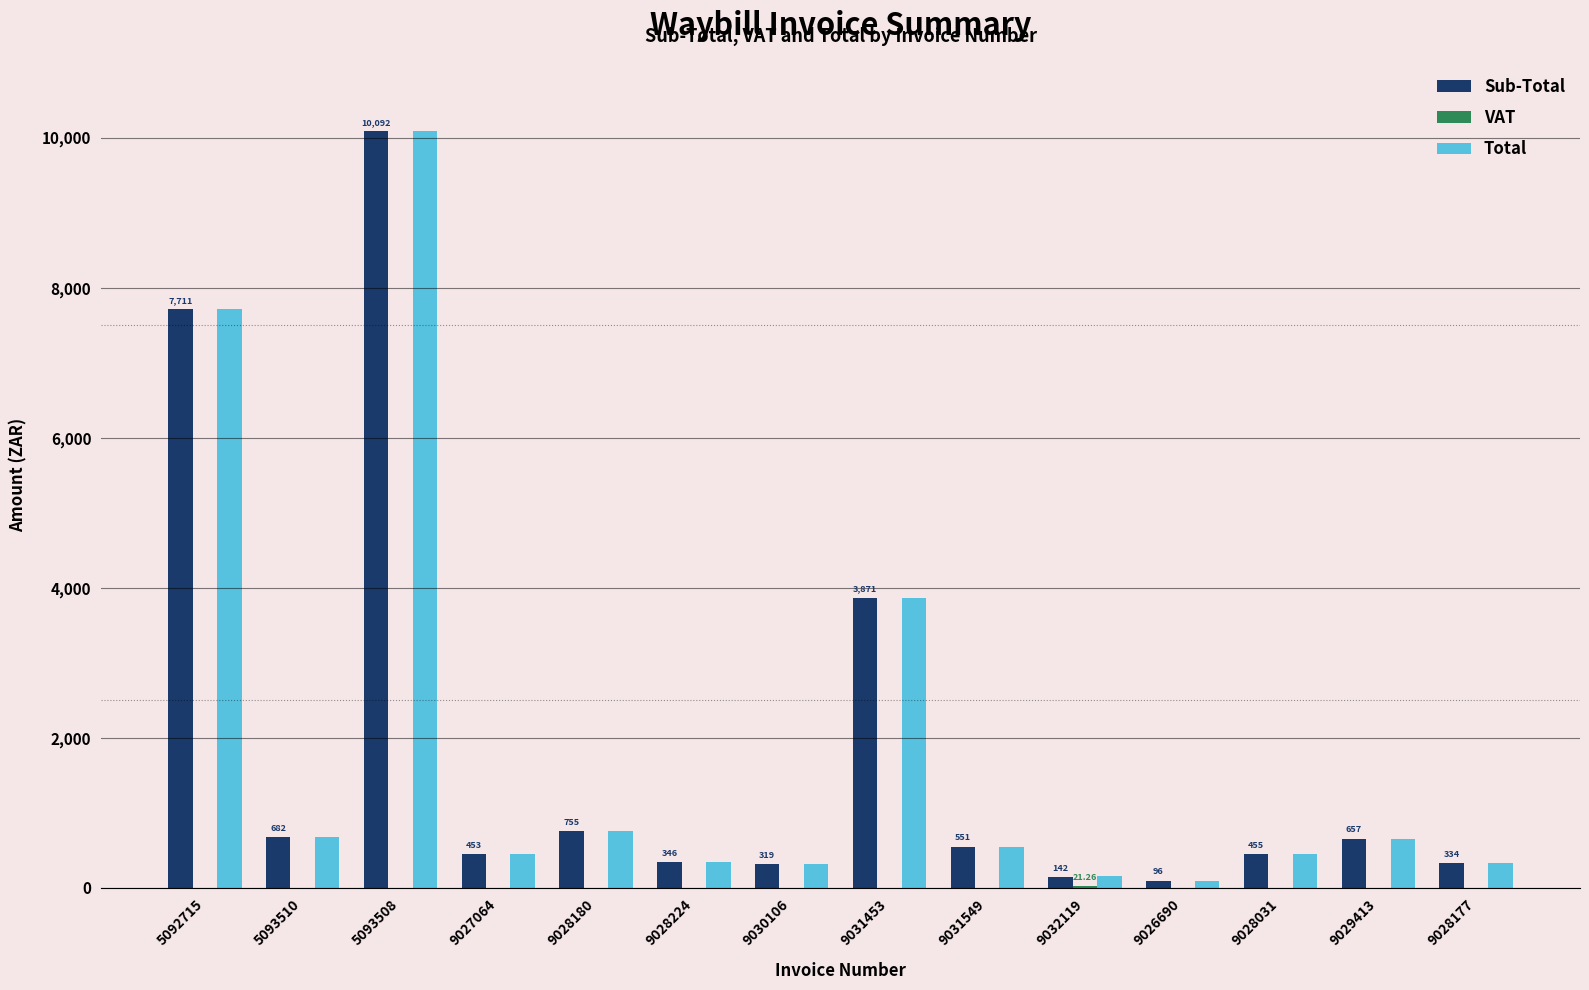

At which category is the sum across all series the highest?

5093508